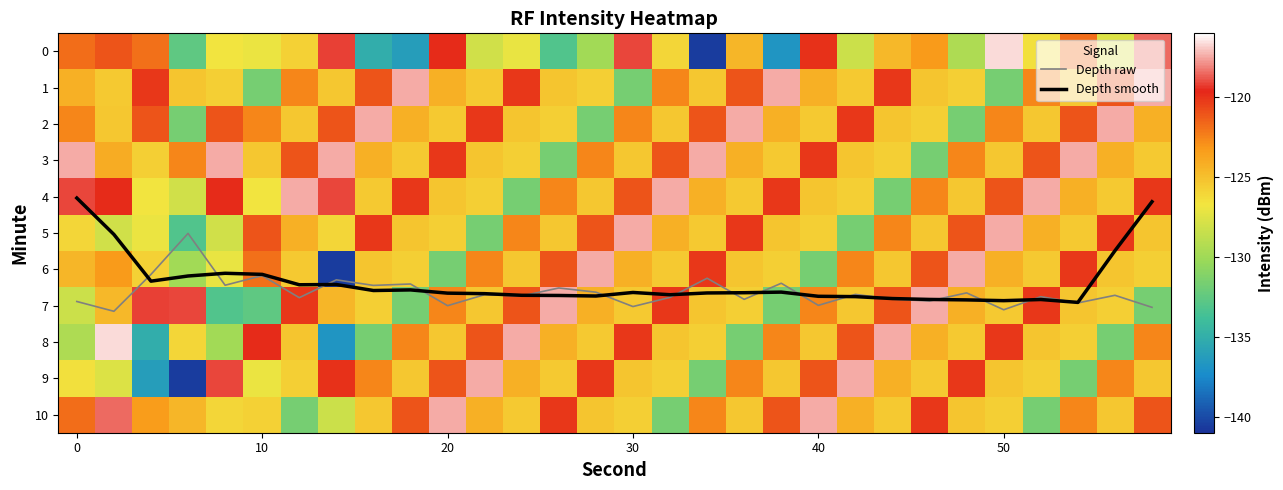

What is the minimum value for Depth raw?

5.0